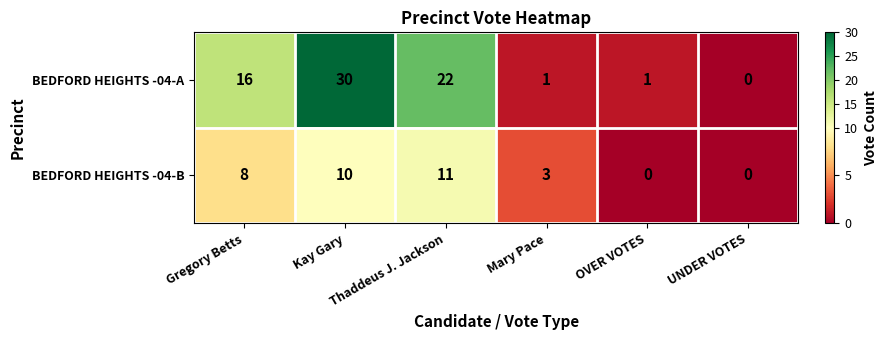

Which series has the widest spread of values?

BEDFORD HEIGHTS -04-A